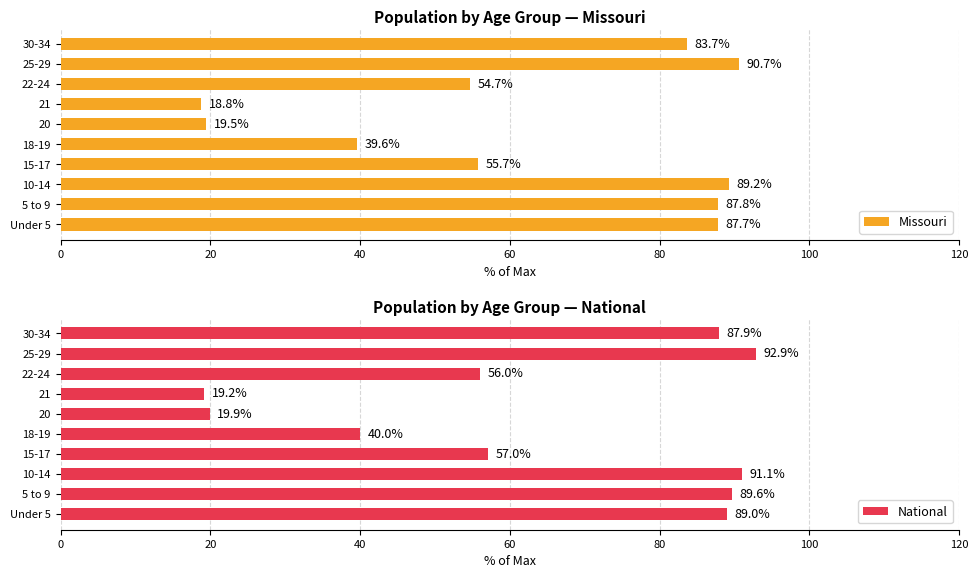

The value of Missouri at 18-19 is 39.6. True or false?

True